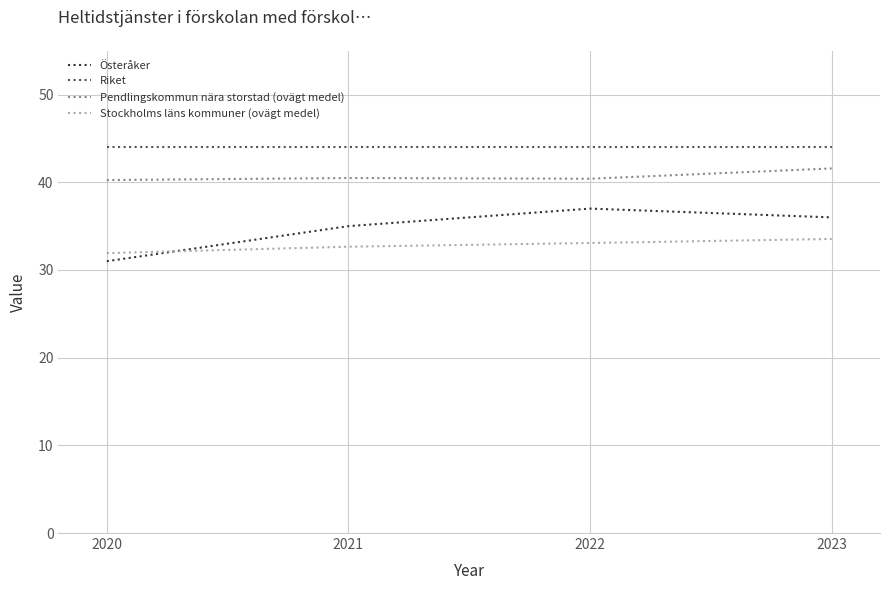

Between 2020 and 2023, which series saw the biggest shift?

Österåker